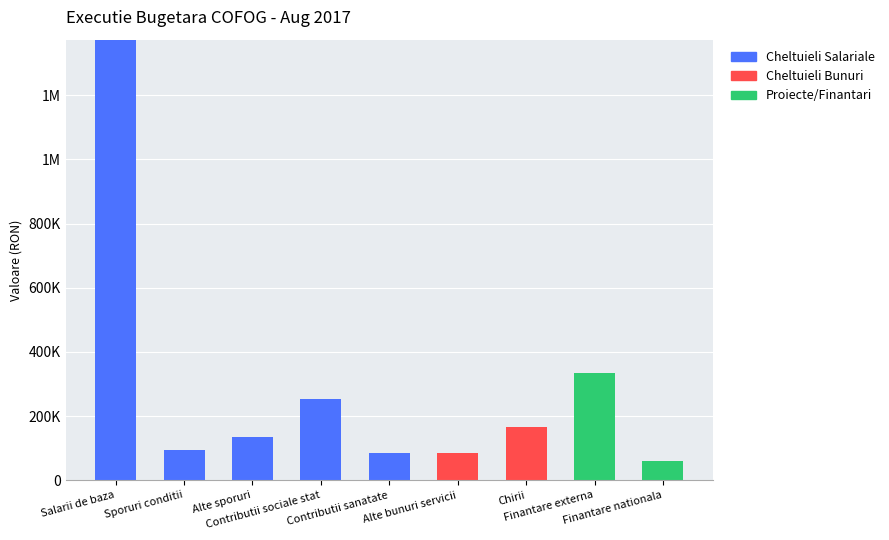

Where is Cheltuieli Salariale nearest to the value 686640?

Contributii sociale stat